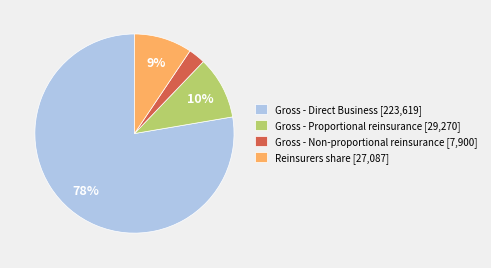

What percentage is the Gross - Non-proportional reinsurance slice, to the nearest percent?

3%